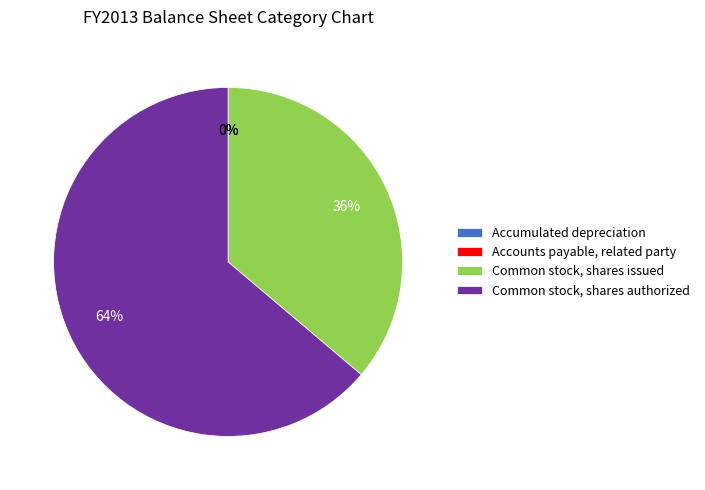

Is it true that Common stock, shares authorized is 64% of the pie?

True